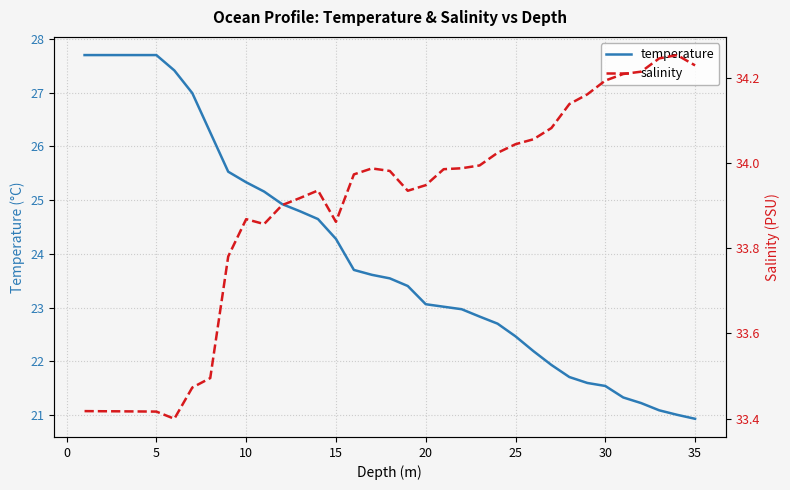

The temperature series shows 7.5 at 5. True or false?

False